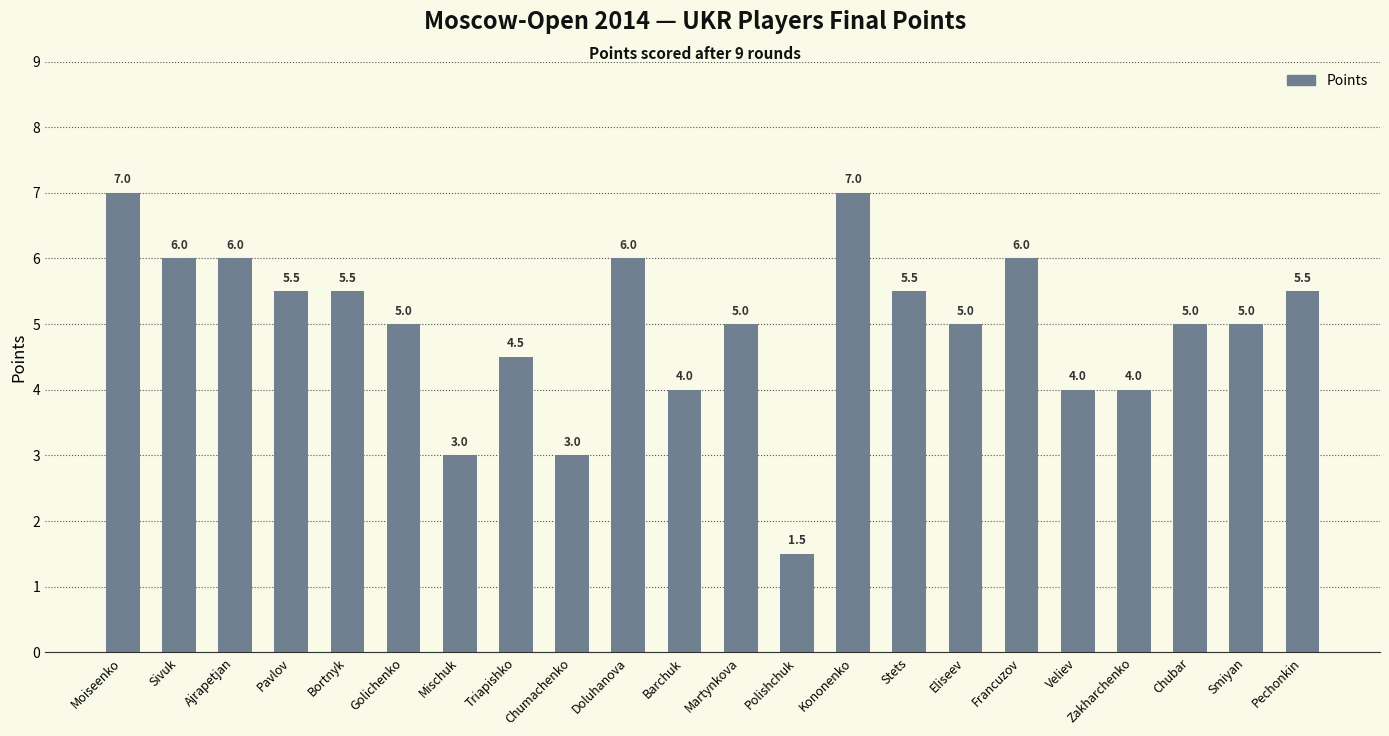

Read the value at Zakharchenko.

4.0